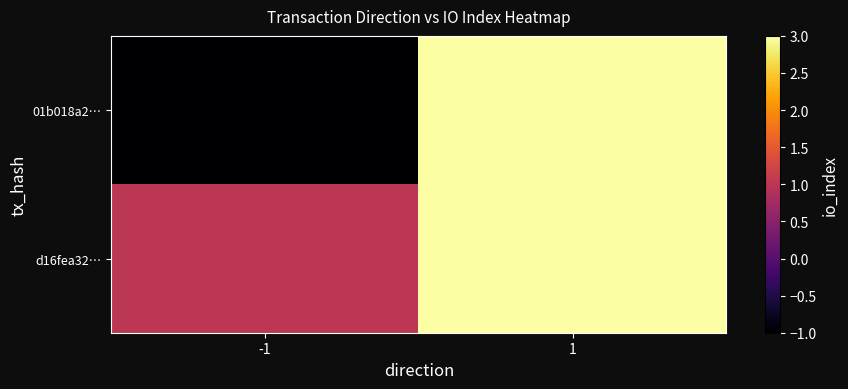

List the series in order of their peak value, lowest first.

01b018a2…, d16fea32…